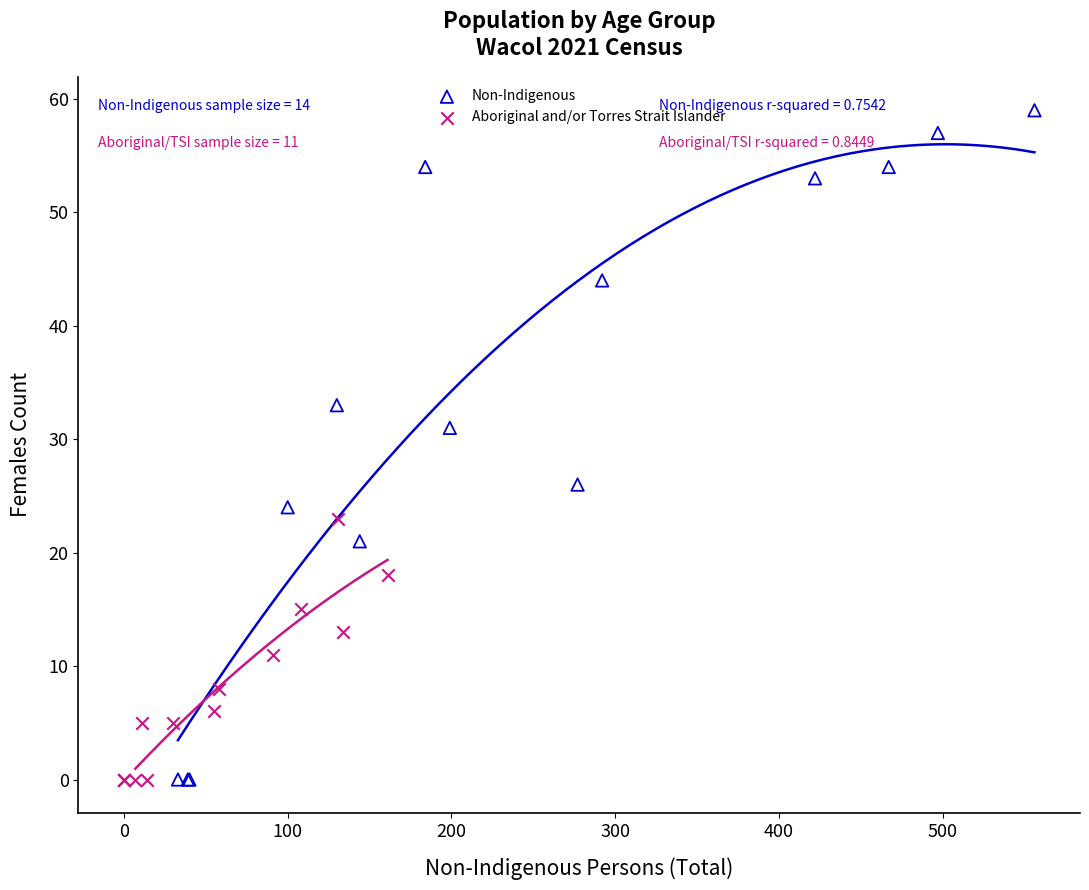

Which series reaches the maximum Y coordinate?

Non-Indigenous